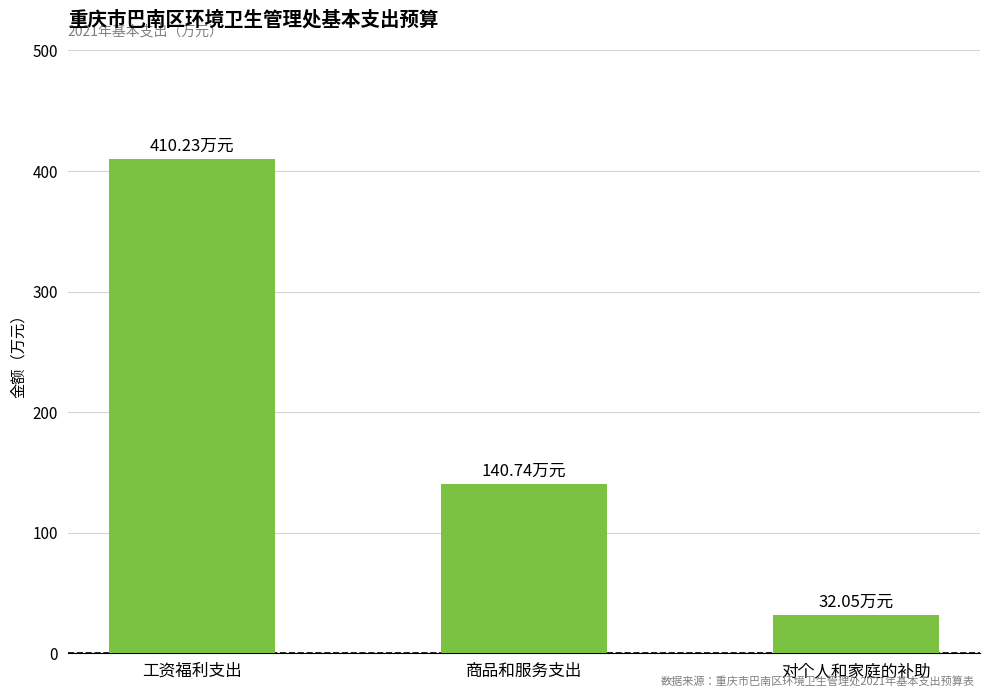

What is the difference between the values at 对个人和家庭的补助 and 商品和服务支出?

108.7